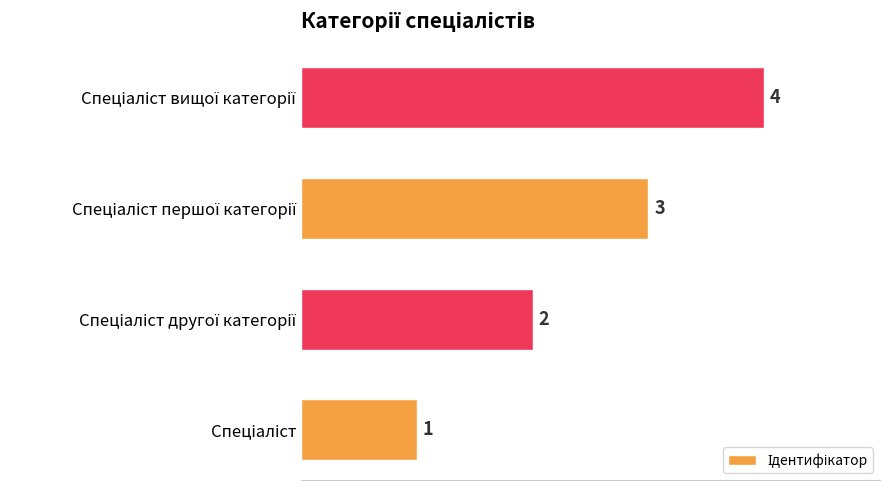

What is the greatest value displayed?

4